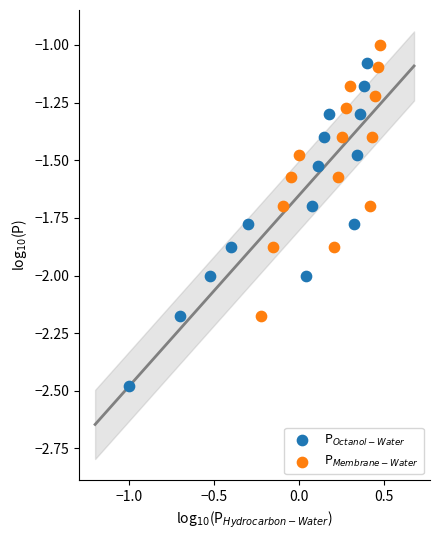

Which series has the largest Y range (max minus min)?

P$_{Octanol-Water}$